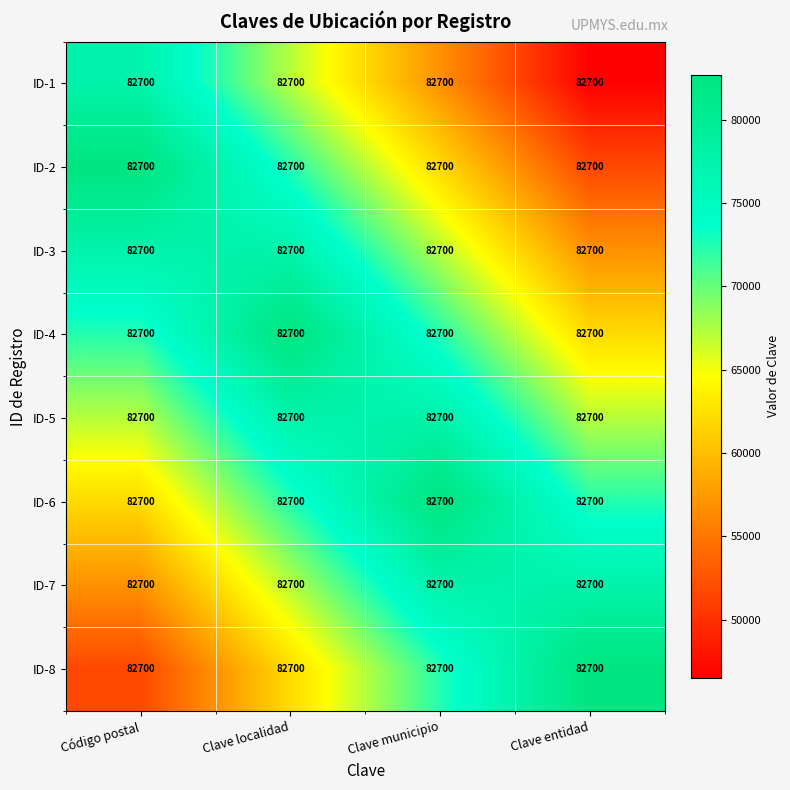

Is it true that ID-1 equals 46518.8 at Clave entidad?

True